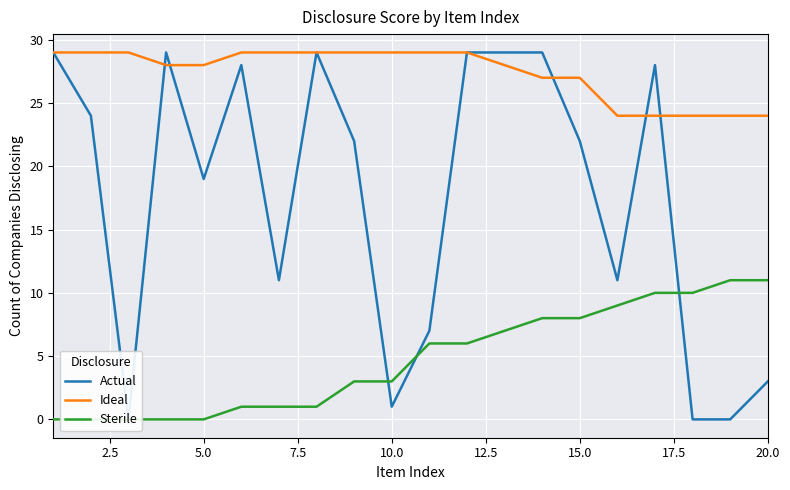

Reading left to right, list all the values displayed in this chart.

Actual: 29	24	0	29	19	28	11	29	22	1	7	29	29	29	22	11	28	0	0	3
Ideal: 29	29	29	28	28	29	29	29	29	29	29	29	28	27	27	24	24	24	24	24
Sterile: 0	0	0	0	0	1	1	1	3	3	6	6	7	8	8	9	10	10	11	11